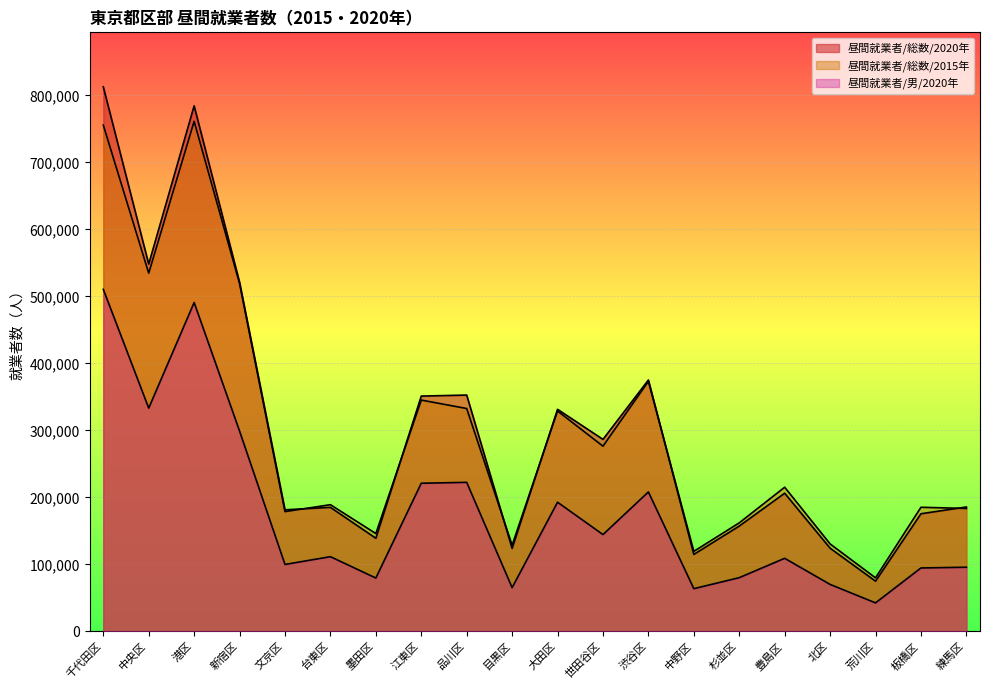

List the labels in order of 昼間就業者/男/2020年 value, smallest first.

荒川区, 中野区, 目黒区, 北区, 墨田区, 杉並区, 板橋区, 練馬区, 文京区, 豊島区, 台東区, 世田谷区, 大田区, 渋谷区, 江東区, 品川区, 新宿区, 中央区, 港区, 千代田区